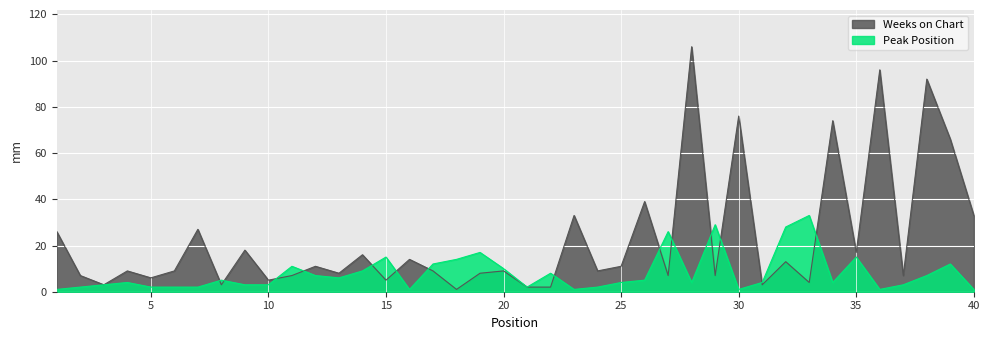

Where do Peak Position and Weeks on Chart first cross each other?

7 and 8